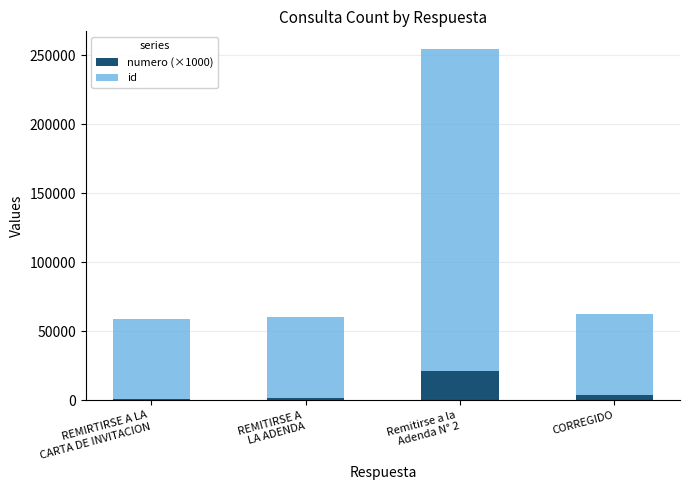

What is the difference between the second highest and minimum values in the numero (×1000) series?

3000